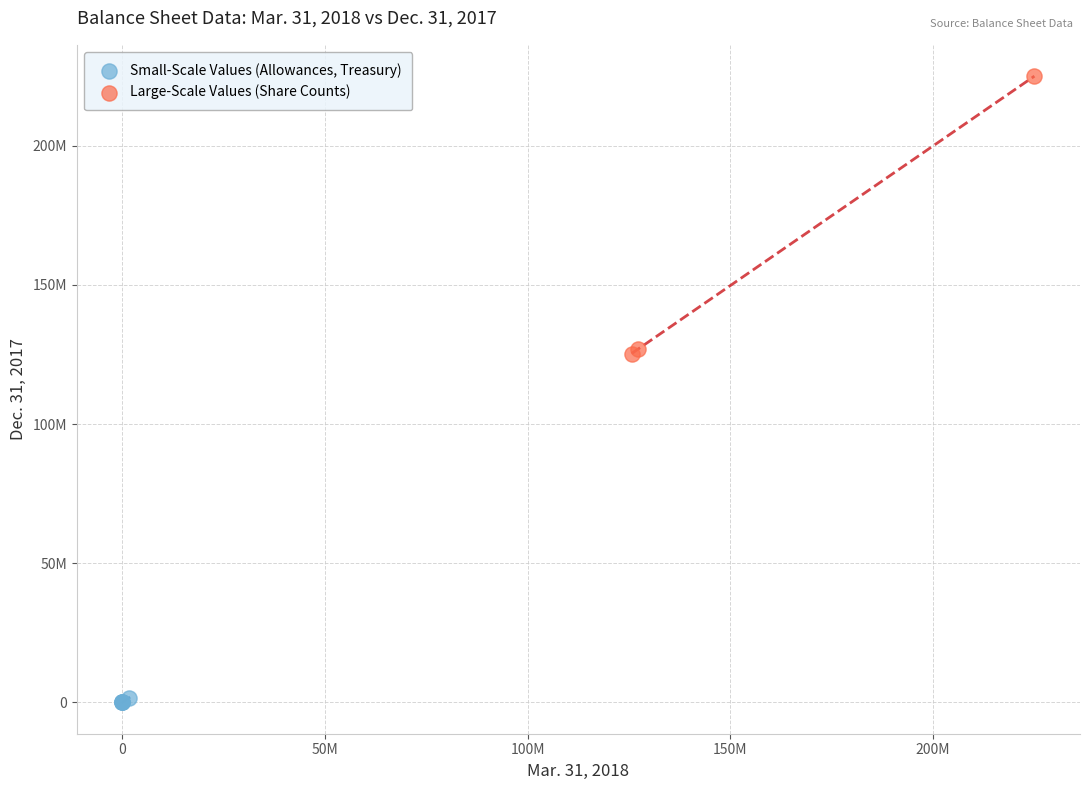

Which series contains the highest Y value?

Large-Scale Values (Share Counts)